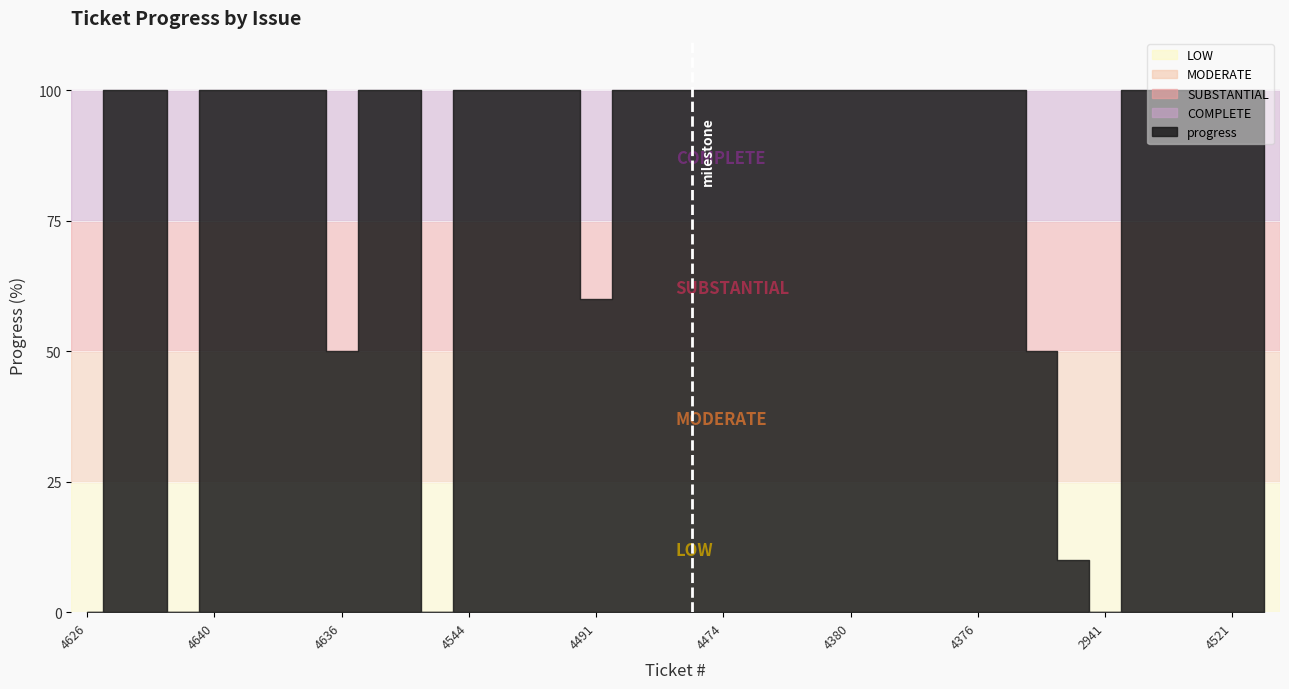

The chart shows a value of 100 at 4641. True or false?

True